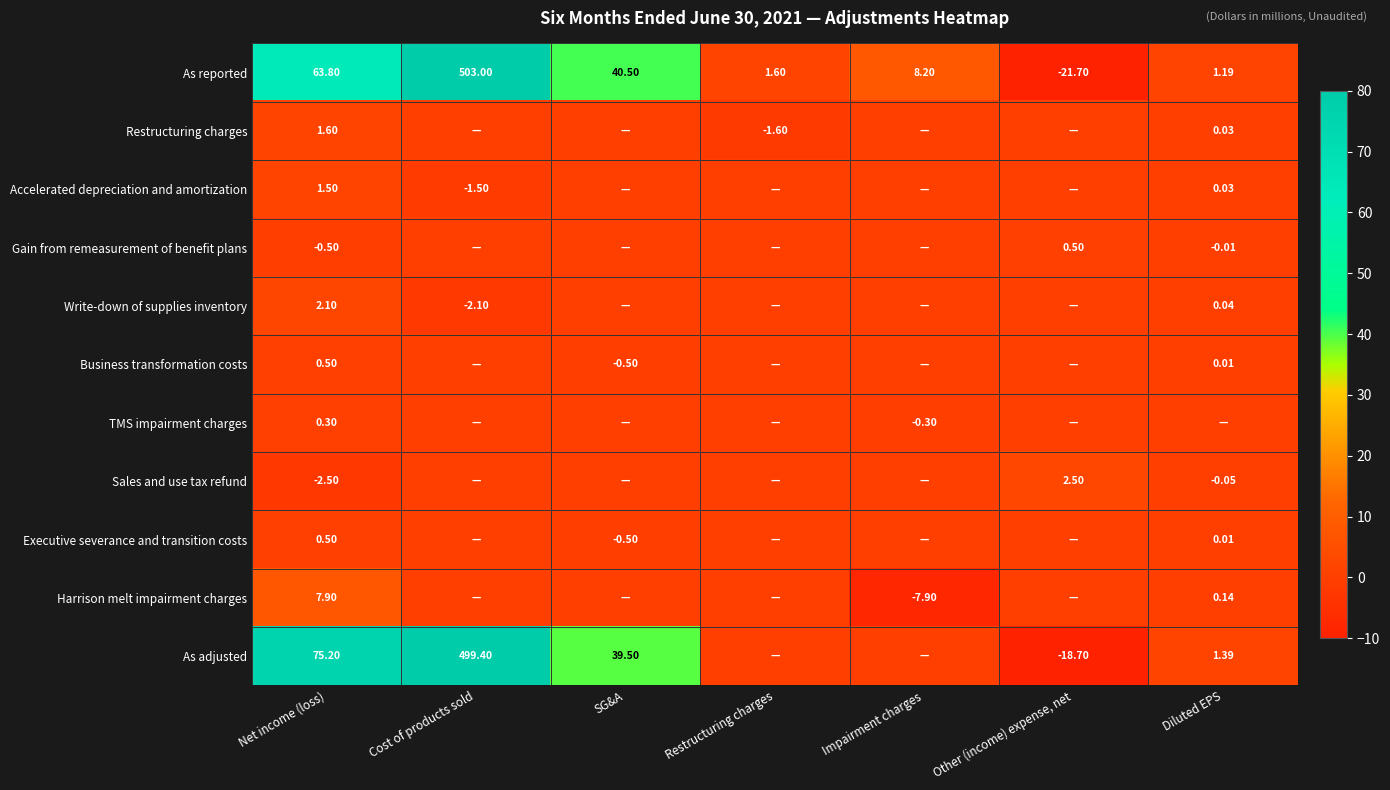

How many values in As reported are below zero?

1